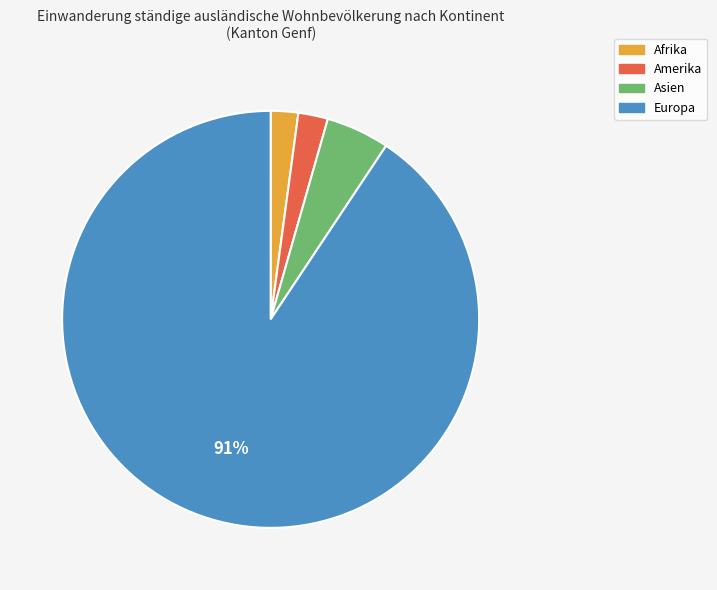

Which category has the biggest portion of the pie?

Europa